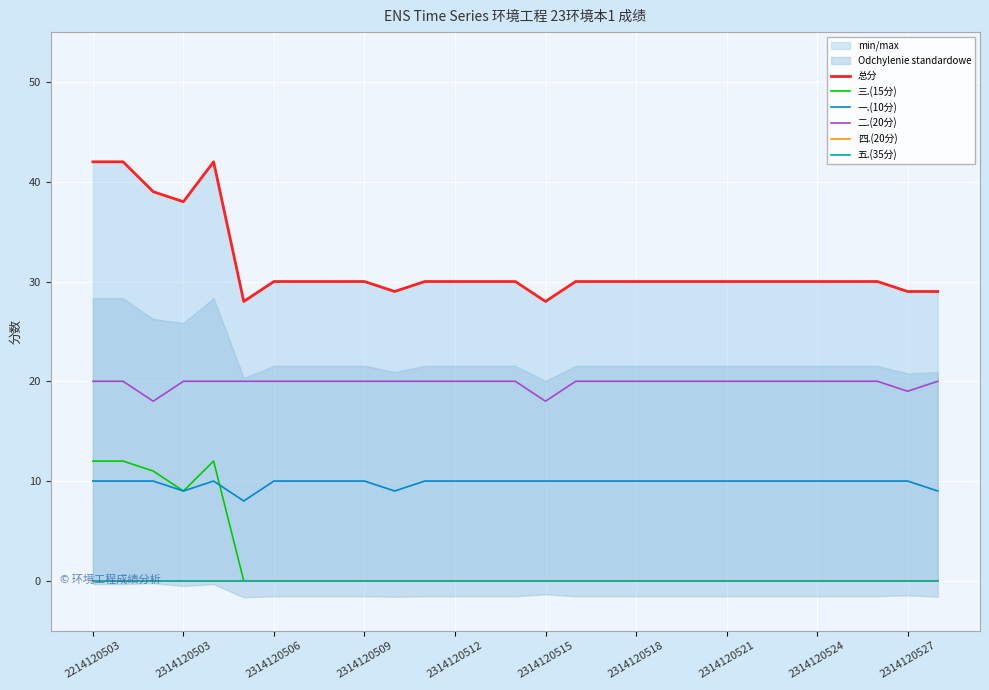

True or false: 一.(10分) and 二.(20分) cross at least once.

False